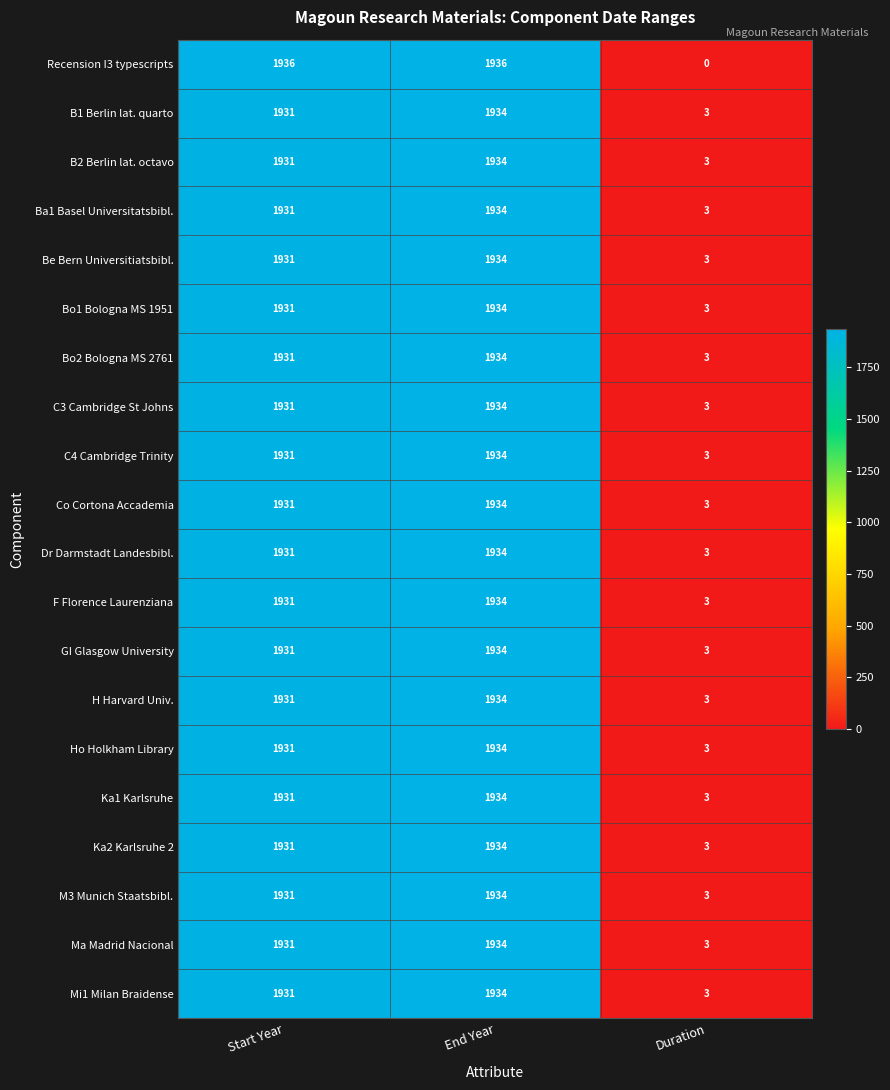

Is it true that C4 Cambridge Trinity equals 1931 at Start Year?

True